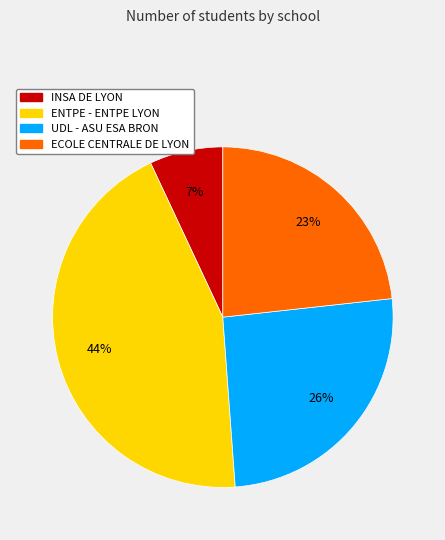

Is the sum of UDL - ASU ESA BRON and ENTPE - ENTPE LYON greater than half?

Yes